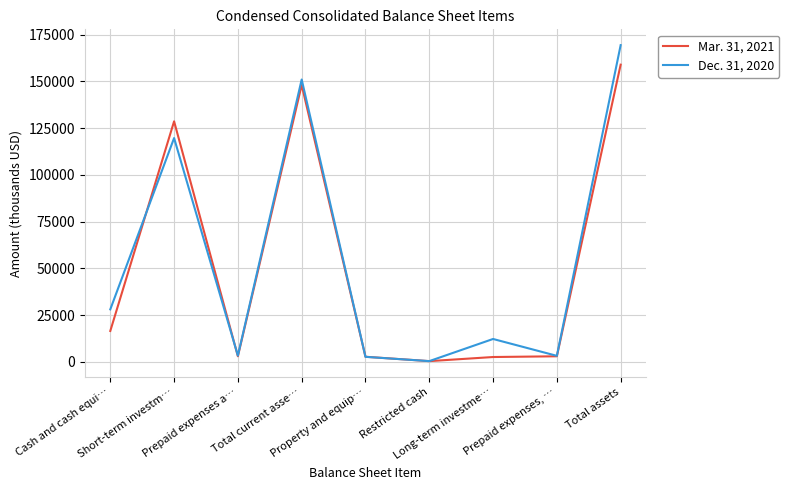

Which series has the largest range (max minus min)?

Dec. 31, 2020